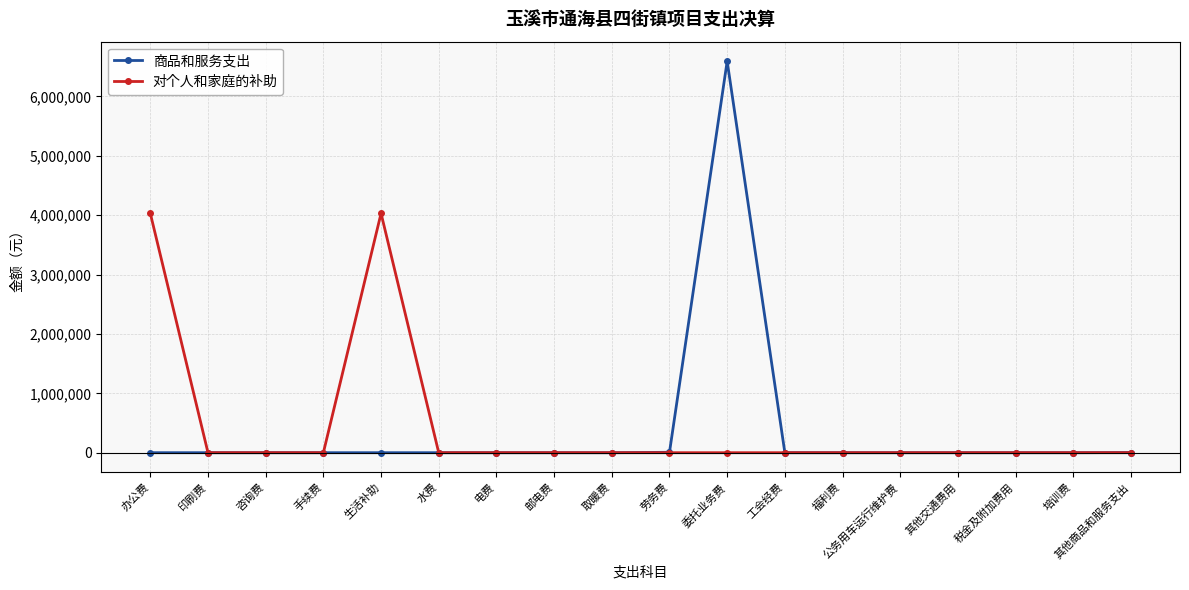

At 委托业务费, list the series in order from largest to smallest.

商品和服务支出, 对个人和家庭的补助